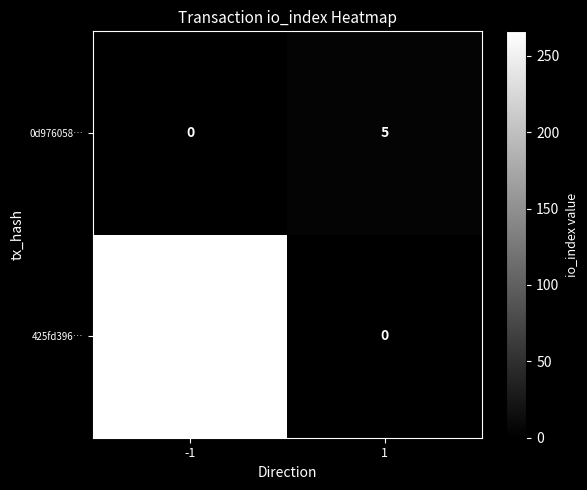

What is the difference between the highest and lowest values at 1?

5